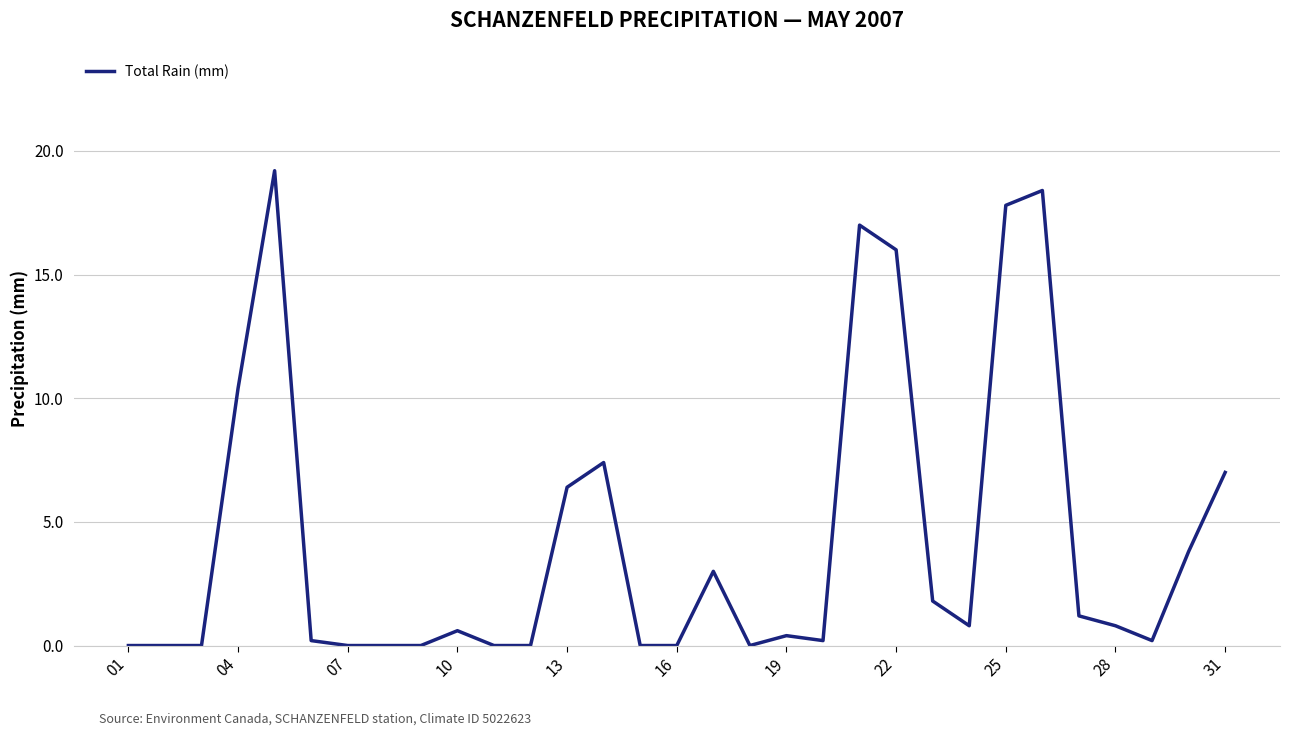

What is the average value?

4.3